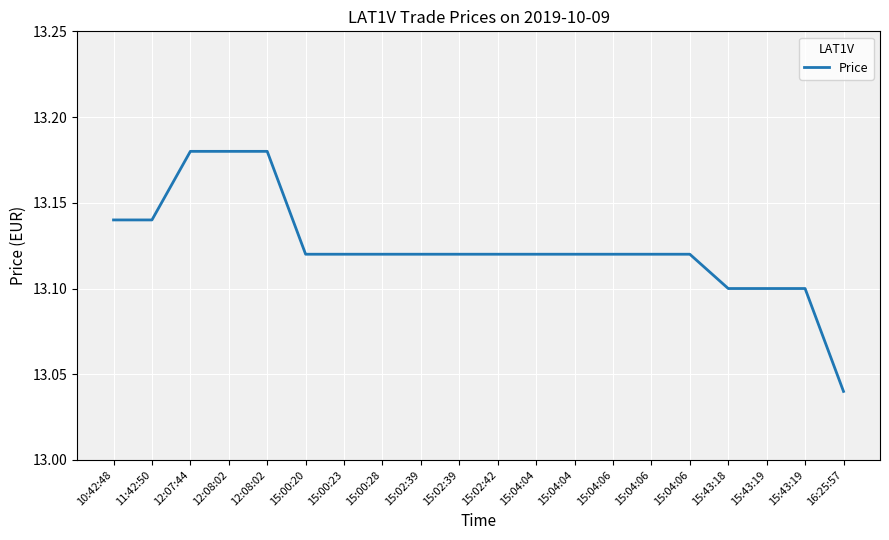

The value at 15:00:20 is 13.1. True or false?

True